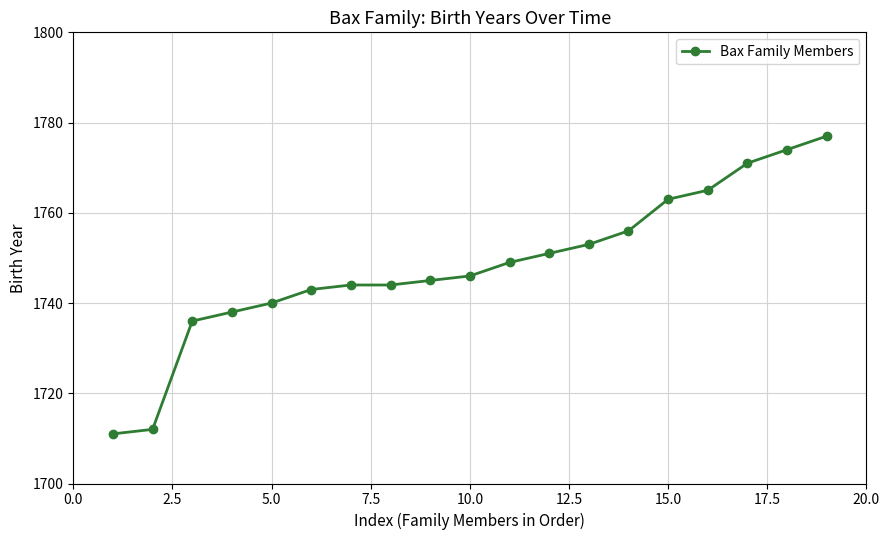

True or false: the data has more than 2 interior local peaks.

False